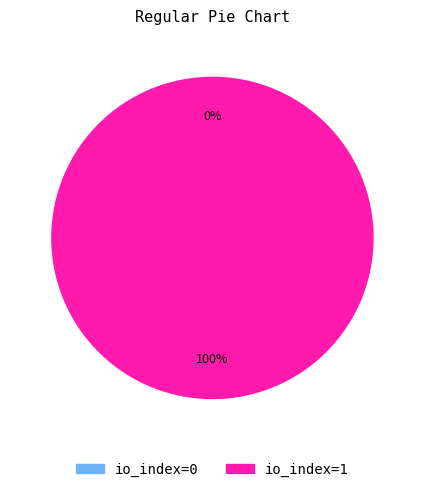

To the nearest percent, what is the difference between the largest and smallest slice percentages?

100%